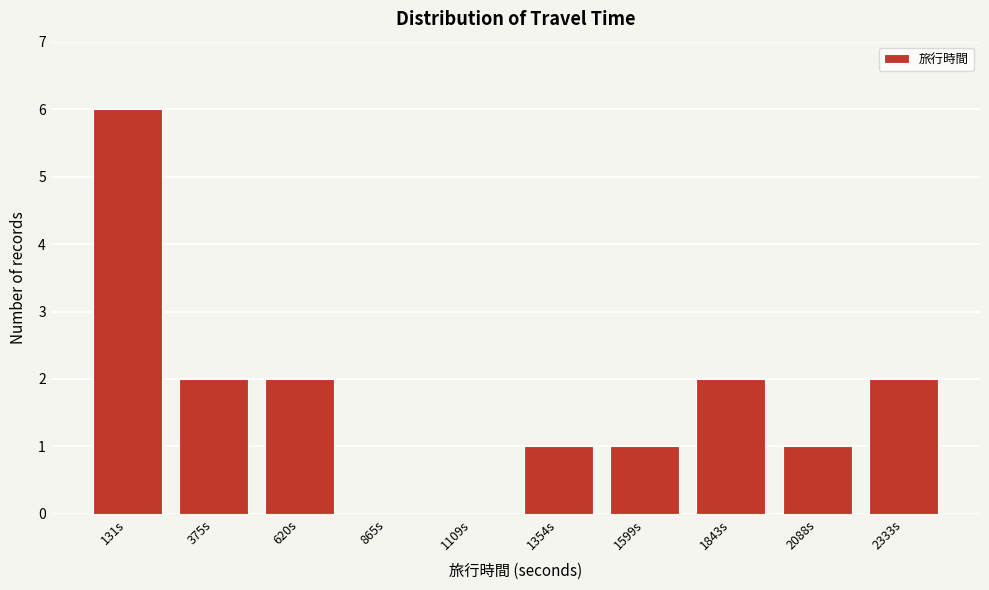

Reading left to right, list all the values displayed in this chart.

131s=6	375s=2	620s=2	865s=0	1109s=0	1354s=1	1599s=1	1843s=2	2088s=1	2333s=2